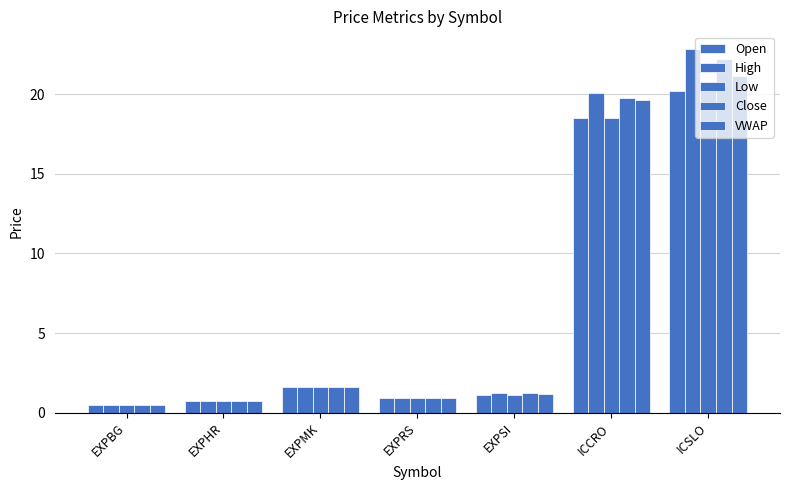

How many categories are shown in the chart?

7